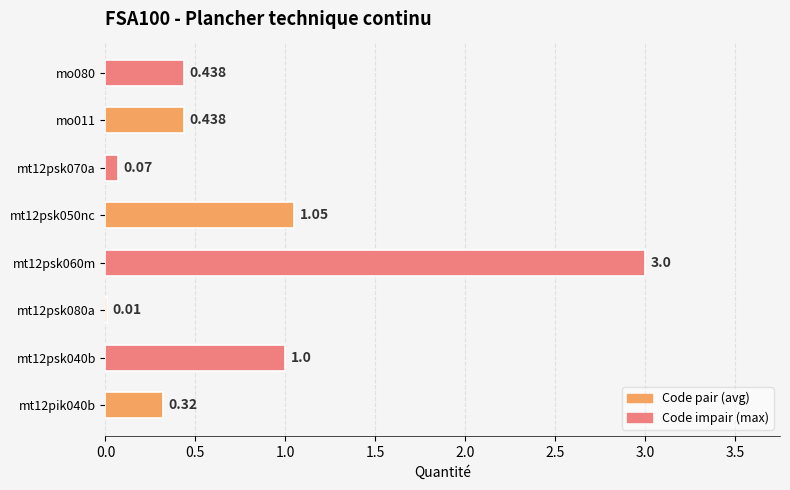

Count the number of data series in this chart.

1